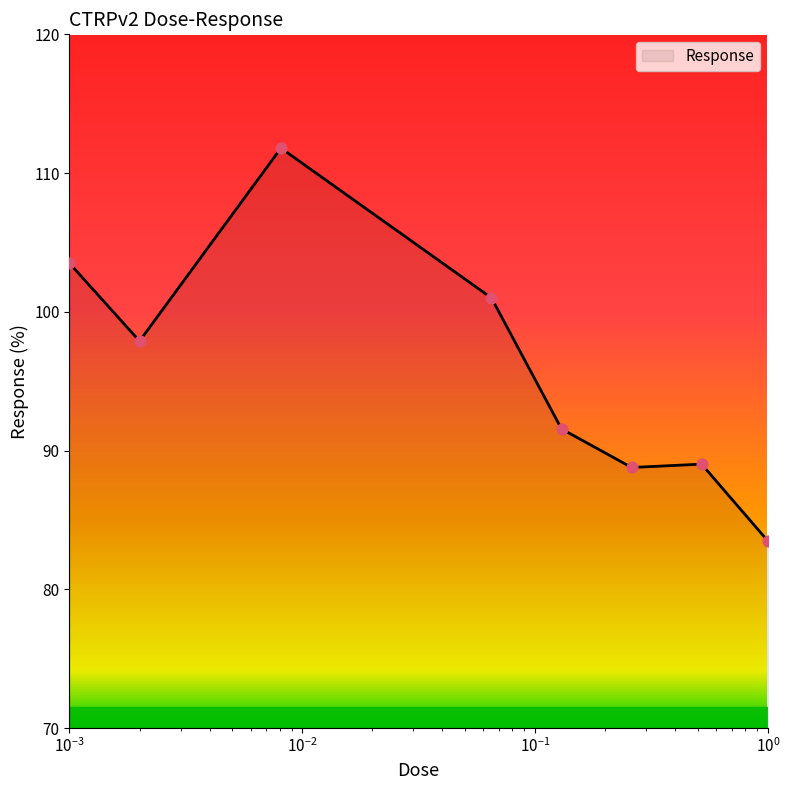

What is the greatest value displayed?

111.8